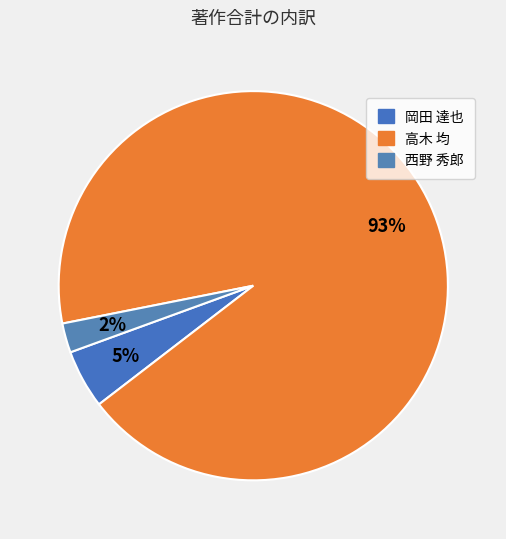

Which slice represents more than half of the pie?

高木 均